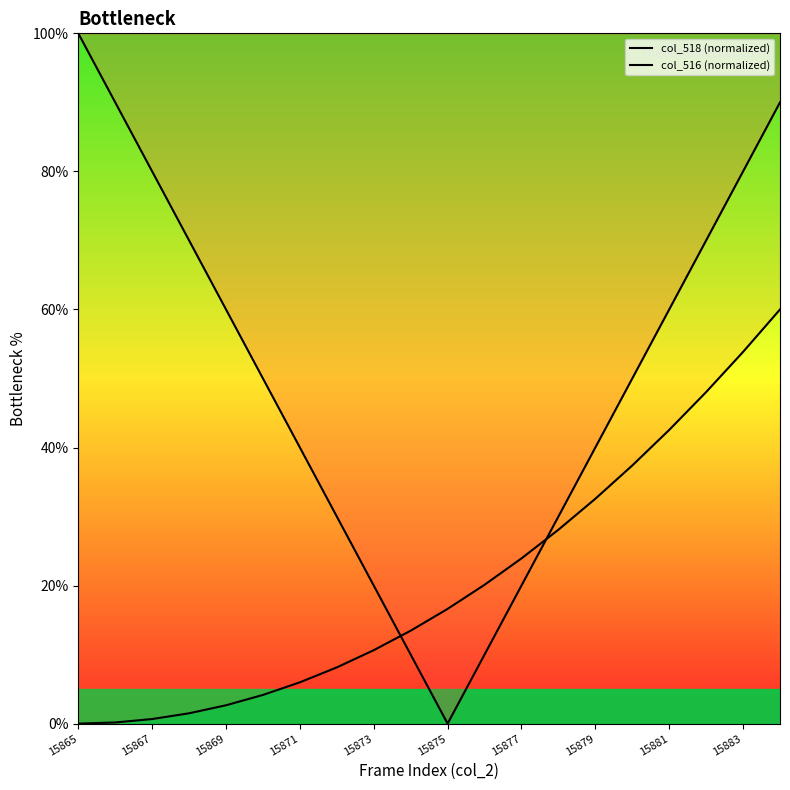

How many data points in col_518 (normalized) are above 50?

9